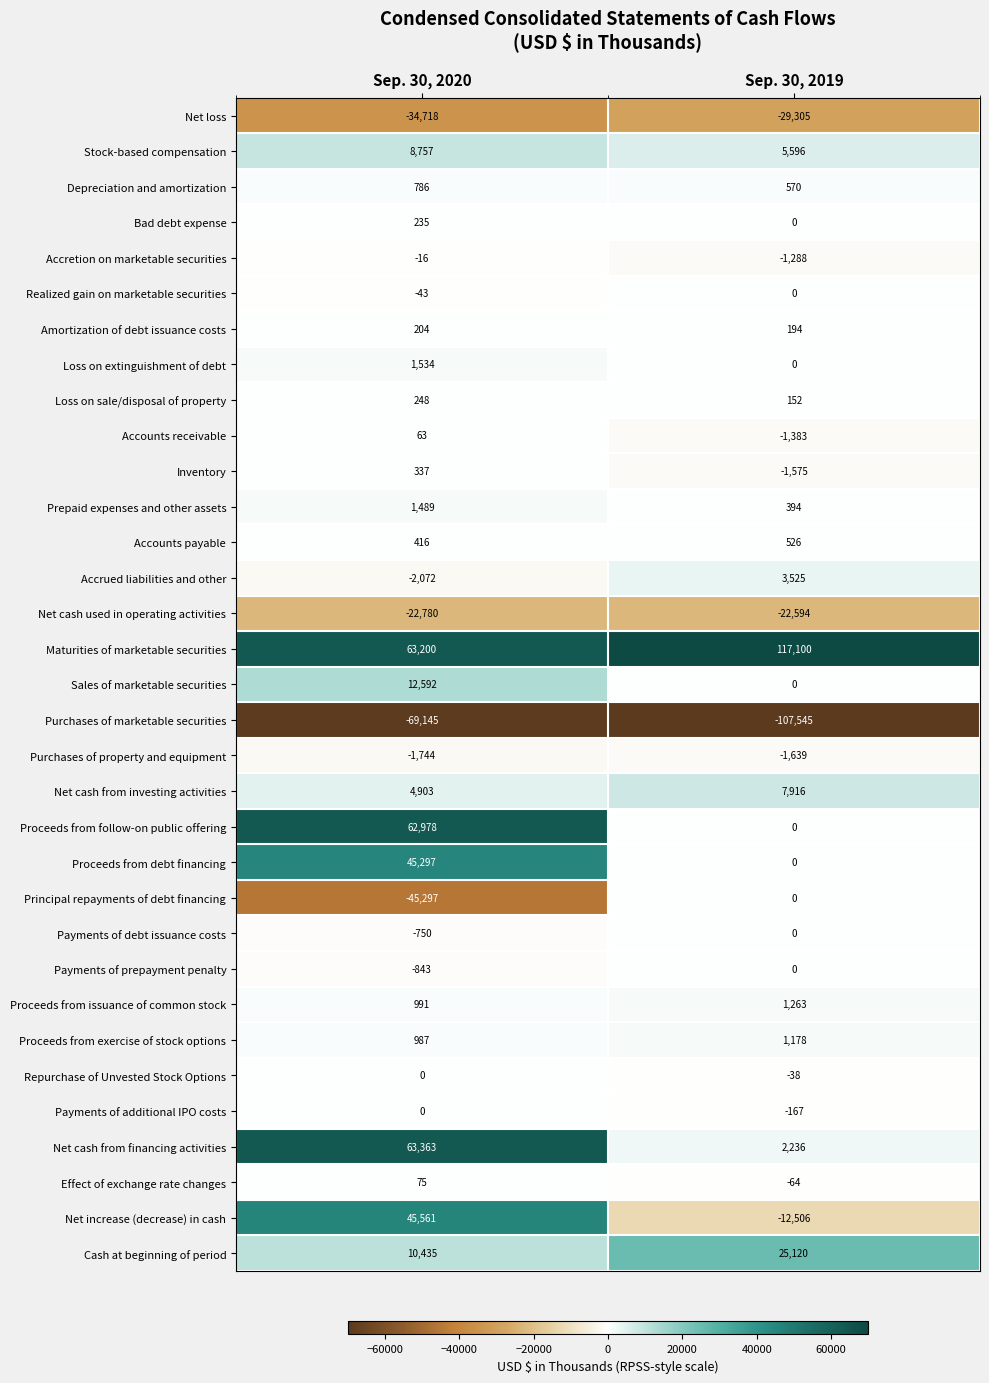

What is the sum of all Net cash from financing activities values?

65599